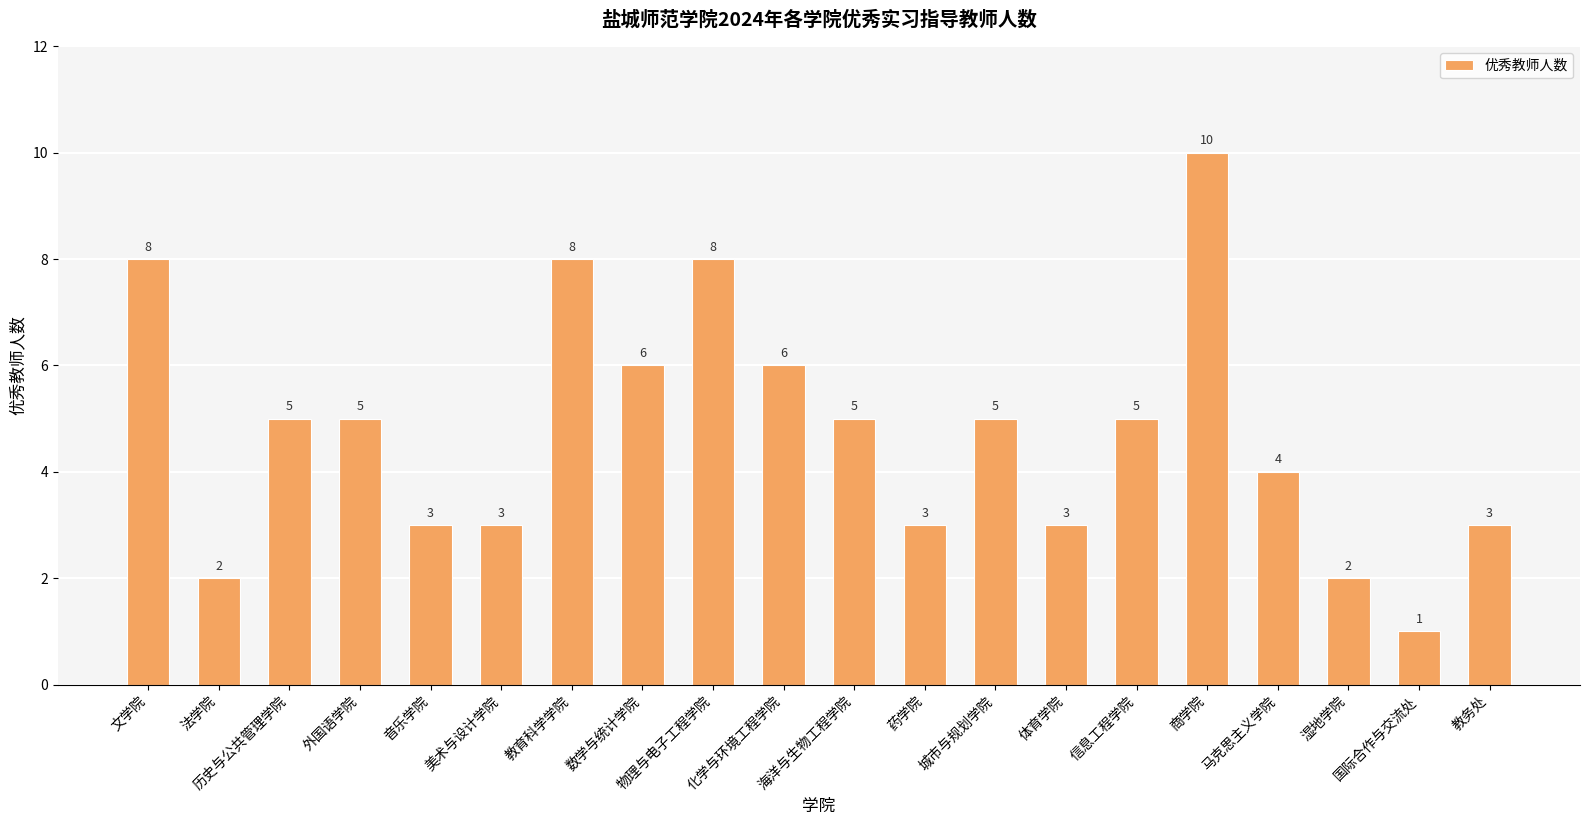

What is the smallest value displayed?

1